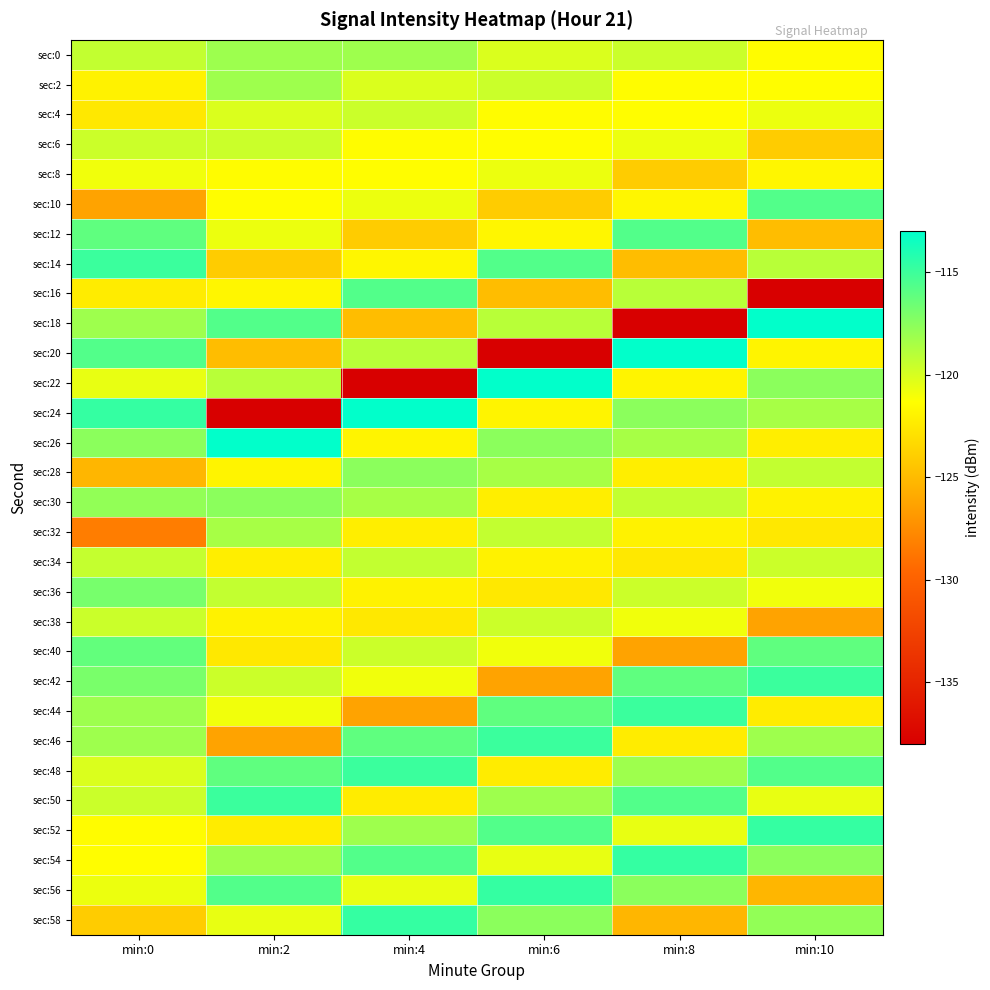

At min:2, list the series in order from largest to smallest.

sec:26, sec:50, sec:56, sec:18, sec:48, sec:30, sec:0, sec:2, sec:54, sec:32, sec:22, sec:36, sec:6, sec:42, sec:4, sec:58, sec:12, sec:44, sec:10, sec:8, sec:16, sec:28, sec:38, sec:34, sec:52, sec:40, sec:14, sec:20, sec:46, sec:24